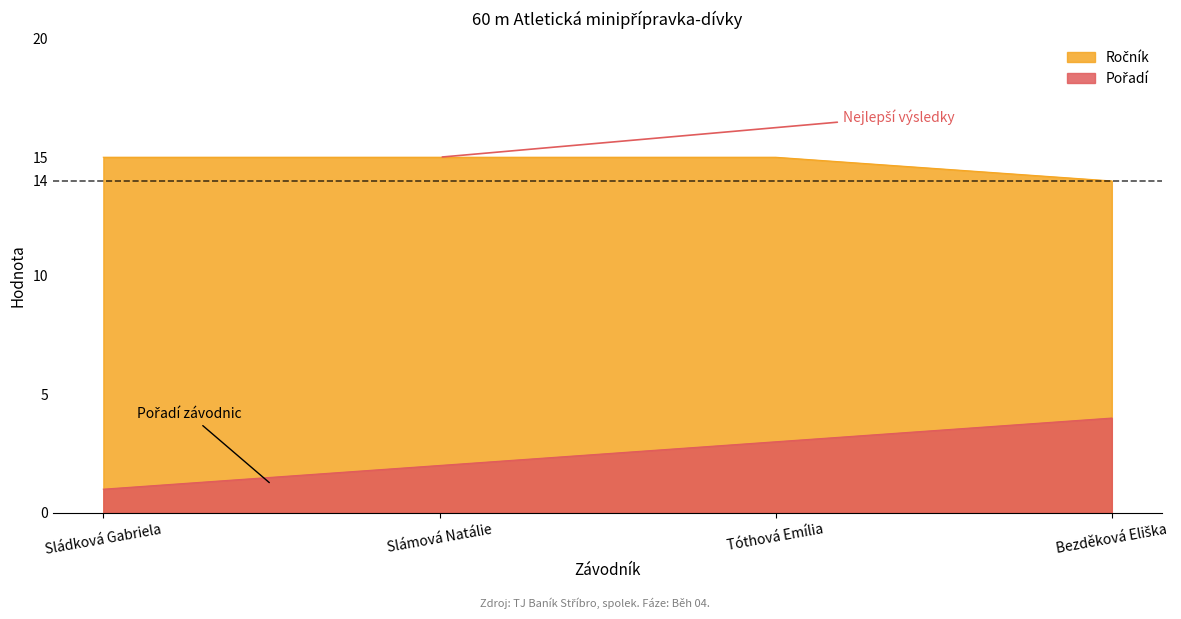

Reading left to right, extract all data points from this chart.

Pořadí: Sládková Gabriela=1	Slámová Natálie=2	Tóthová Emília=3	Bezděková Eliška=4
Ročník: Sládková Gabriela=15	Slámová Natálie=15	Tóthová Emília=15	Bezděková Eliška=14